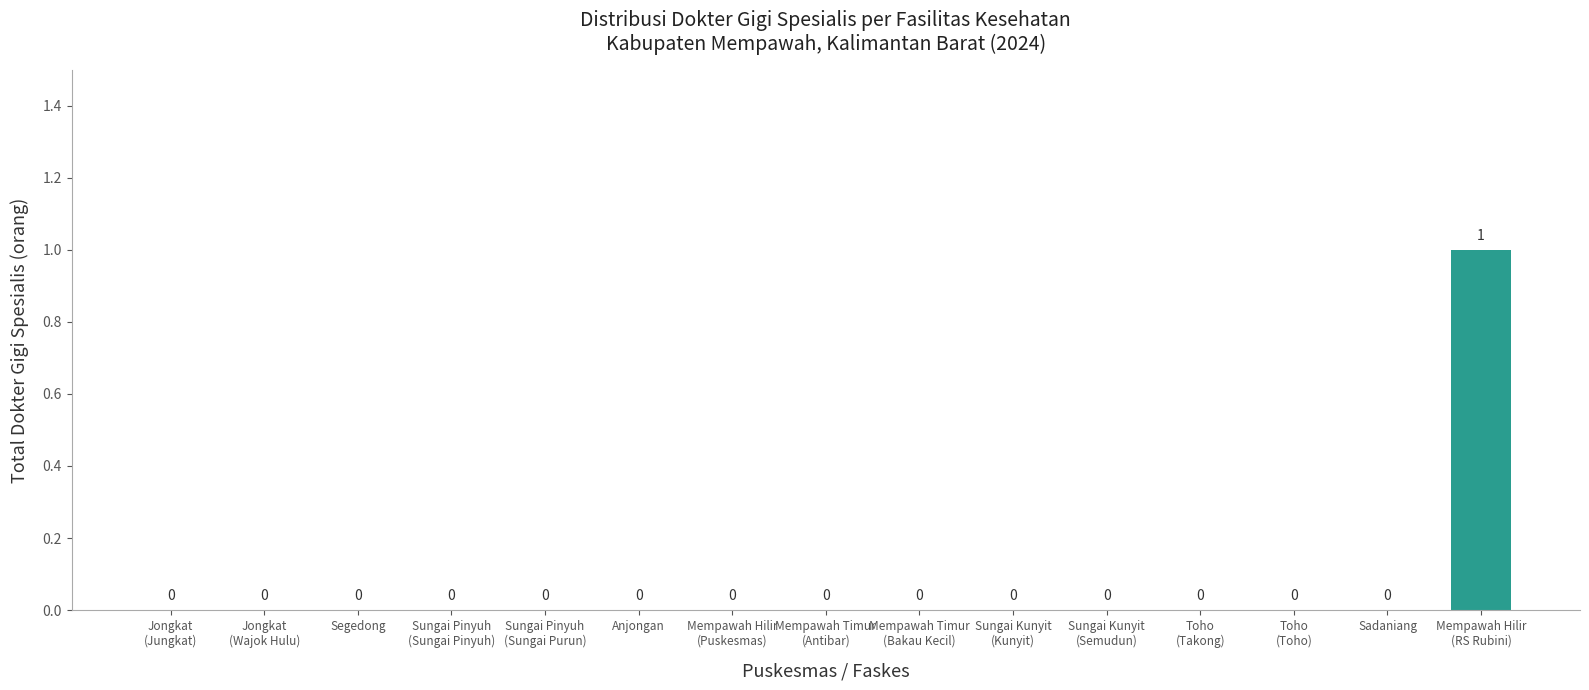

The value at Mempawah Timur
(Bakau Kecil) is 0. True or false?

True